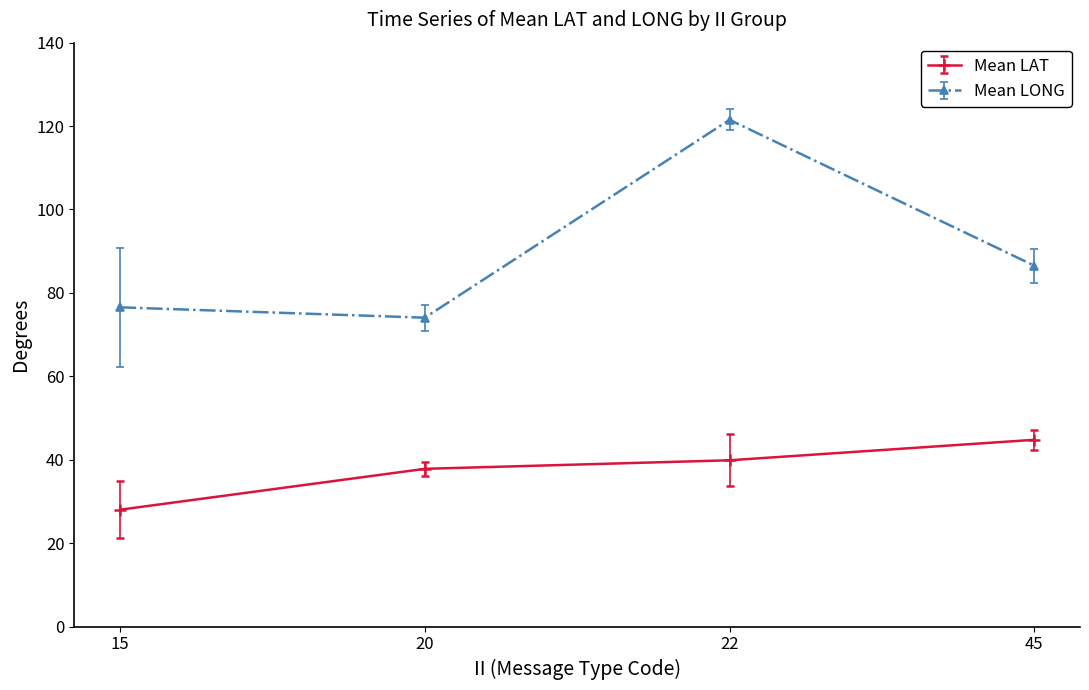

Is this an area chart (filled region under the line)?

No